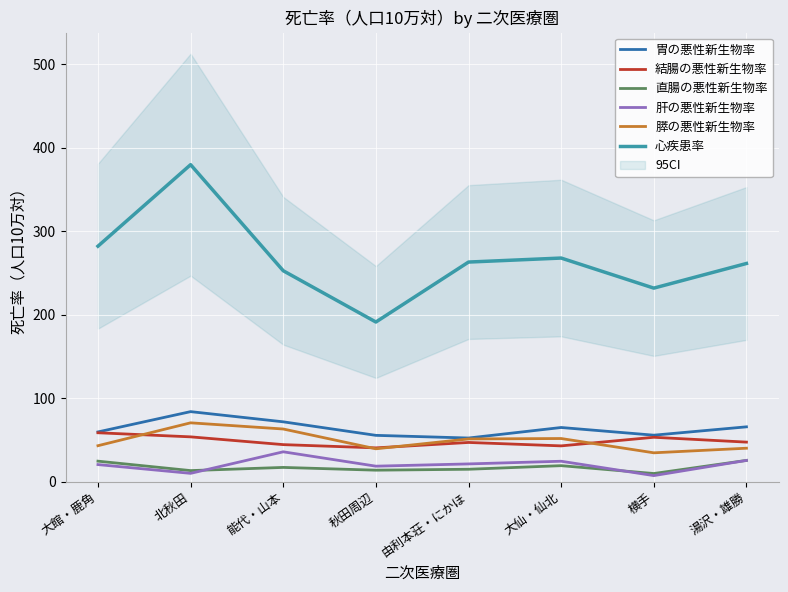

At how many categories does at least one series exceed 91?

8